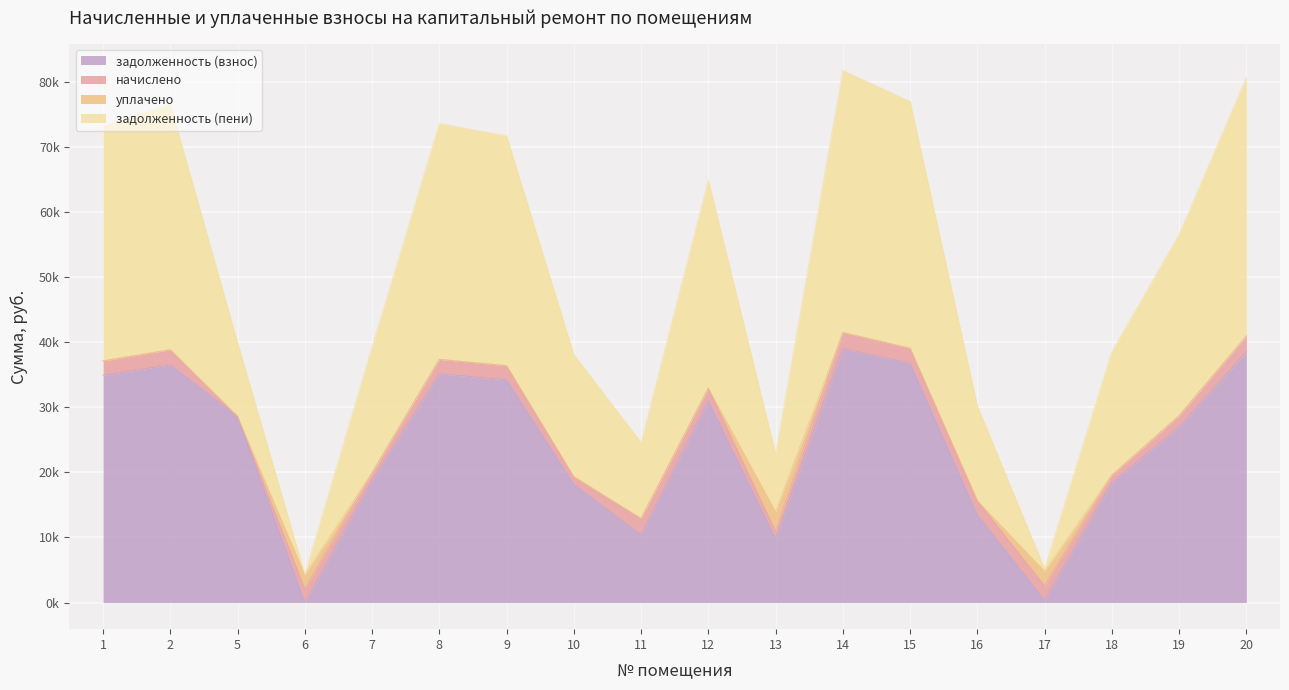

The value of задолженность (взнос) at 6 is 0.0. True or false?

True